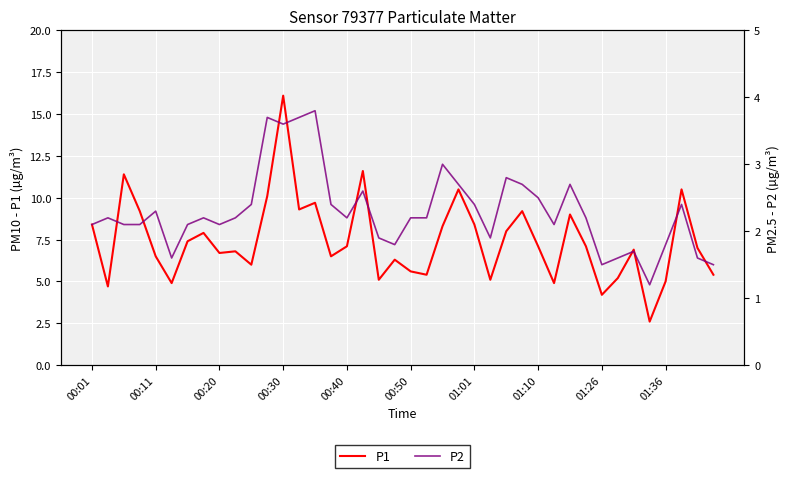

The value of P2 at 37 is 2.4. True or false?

True